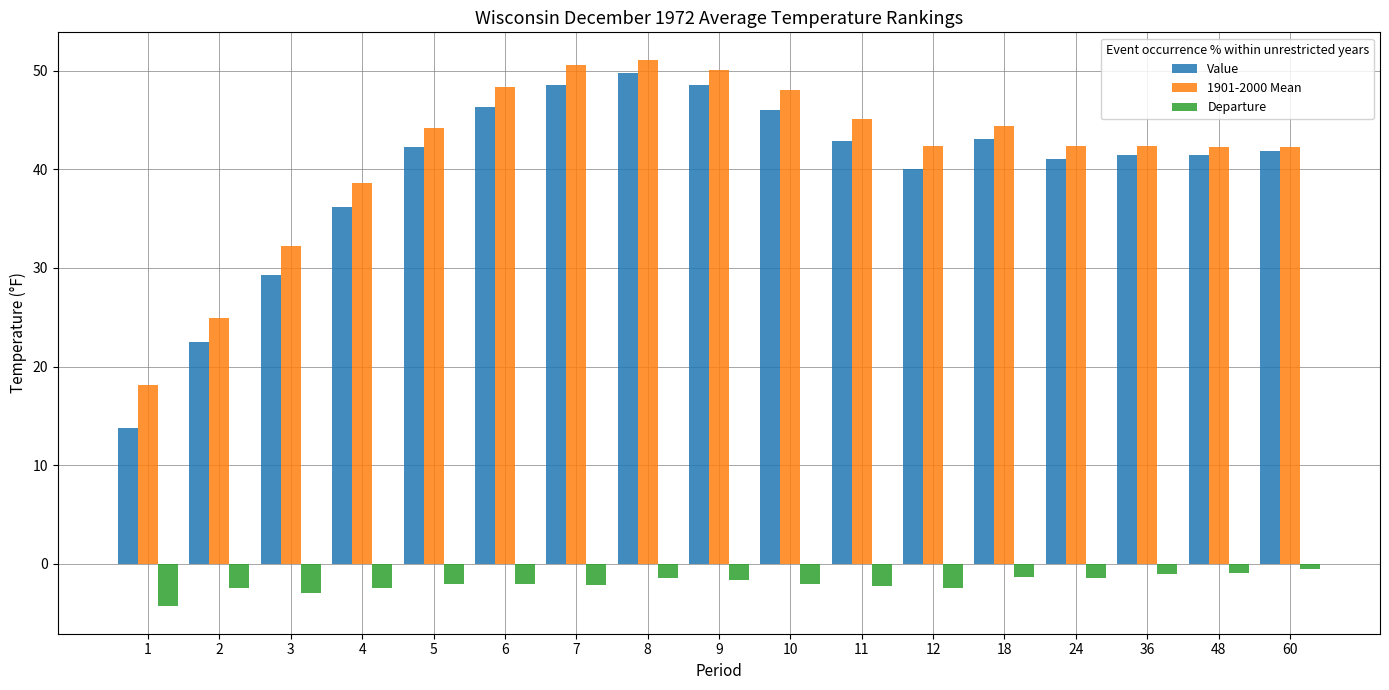

At 5, list the series in order from smallest to largest.

Departure, Value, 1901-2000 Mean